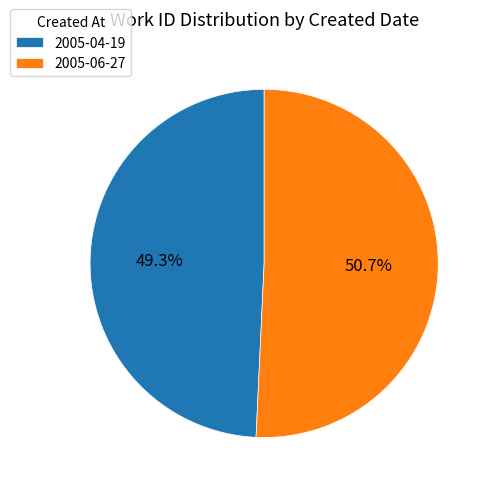

How many segments does this pie chart have?

2